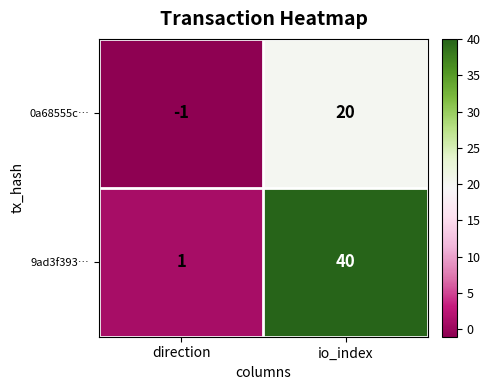

What is the sum of the 0a68555c… values at direction and io_index?

19